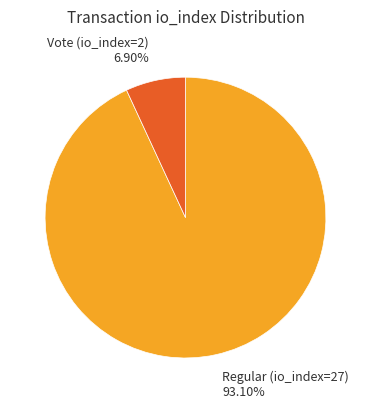

Does any single category account for the majority?

Yes